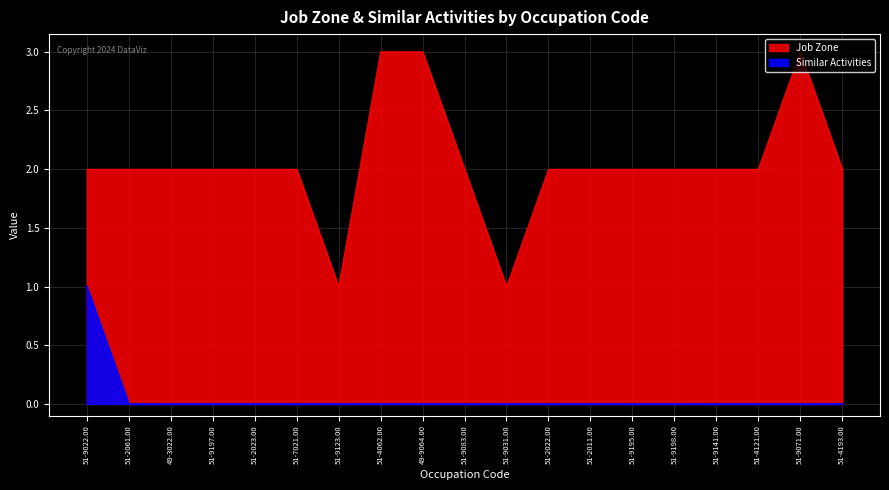

True or false: Job Zone and Similar Activities intersect in this chart.

False